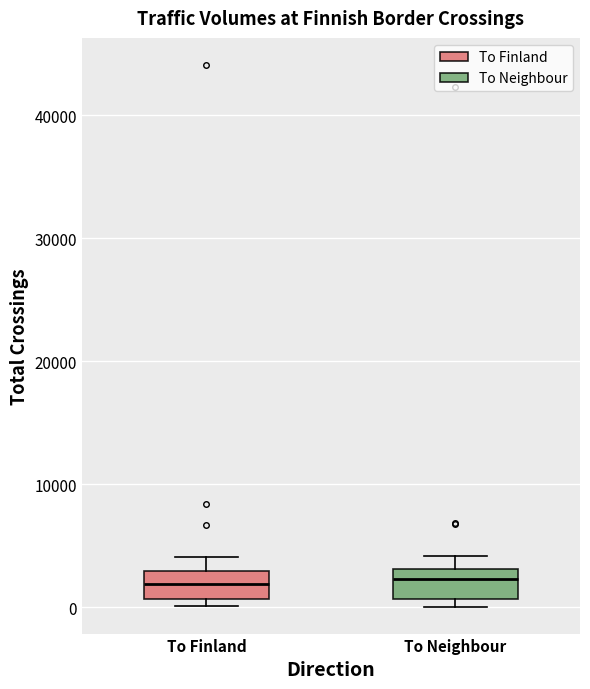

Reading left to right, read every box against the y-axis: the position of its median line, the range the box covers, and the ends of its whiskers. The values are not printed on the chart, so give them approximately, as read against the axis.

To Finland: median 2000, box 1000 to 3000, whiskers 0 to 4000
To Neighbour: median 2000, box 1000 to 3000, whiskers 0 to 4000